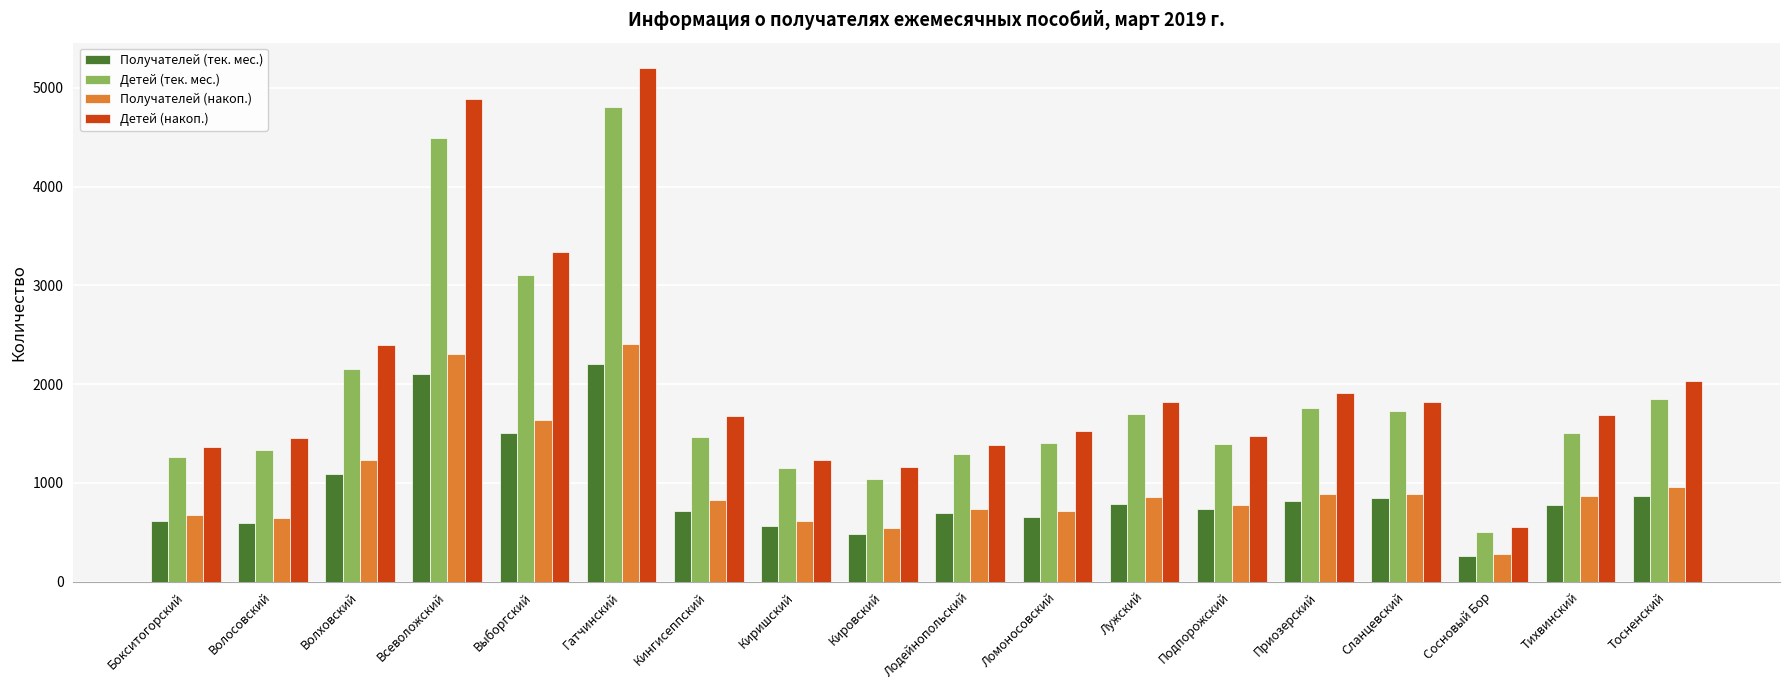

At how many categories does at least one series exceed 2472?

3